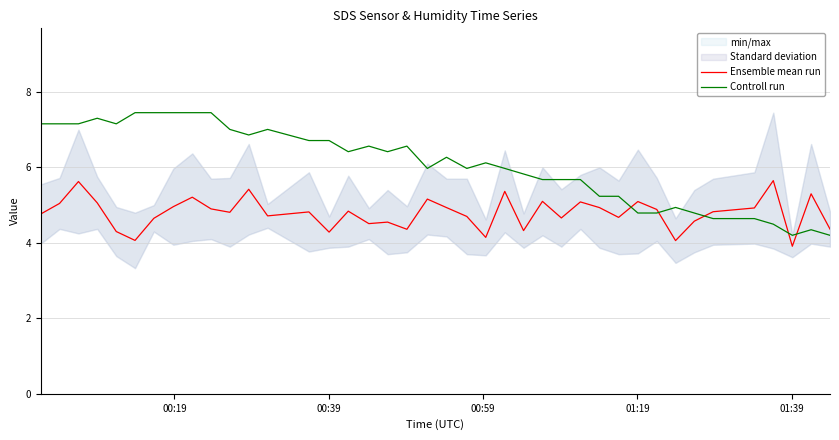

At which label does Controll run first exceed 6?

00:19